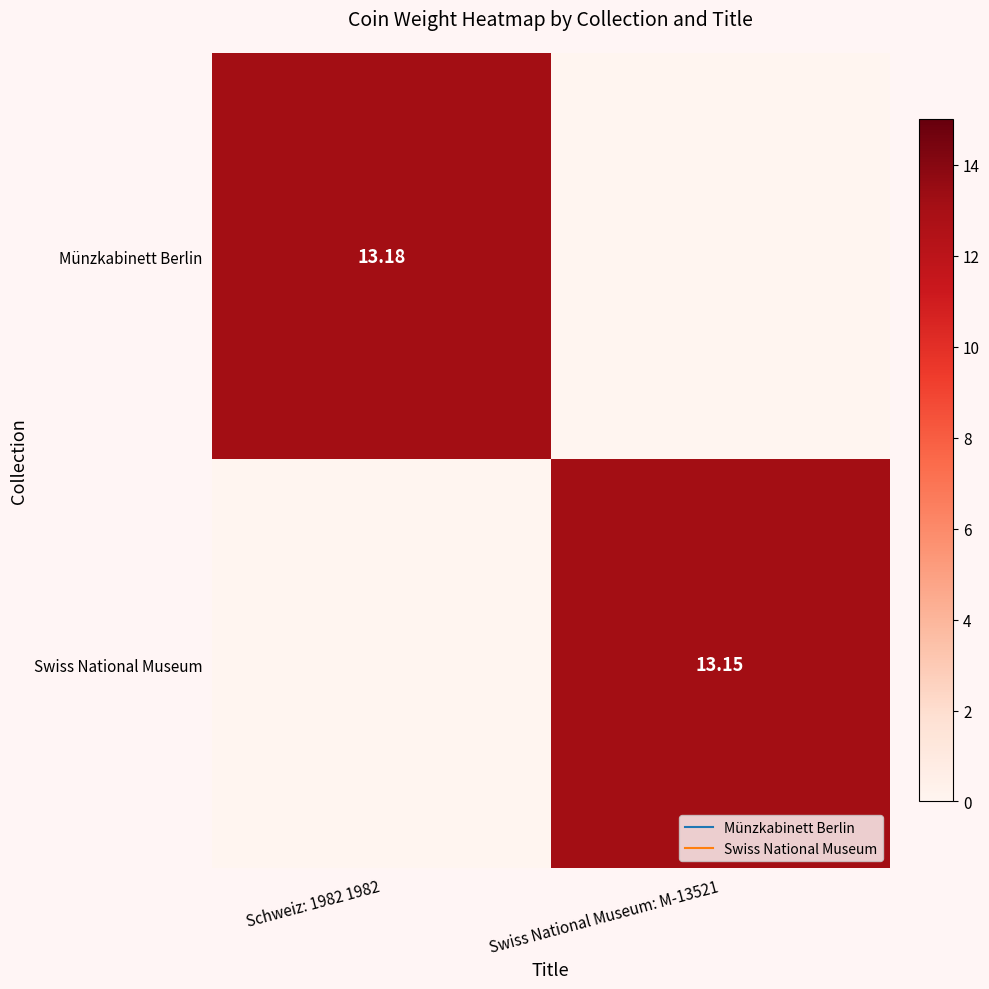

How many values in Swiss National Museum are above zero?

1